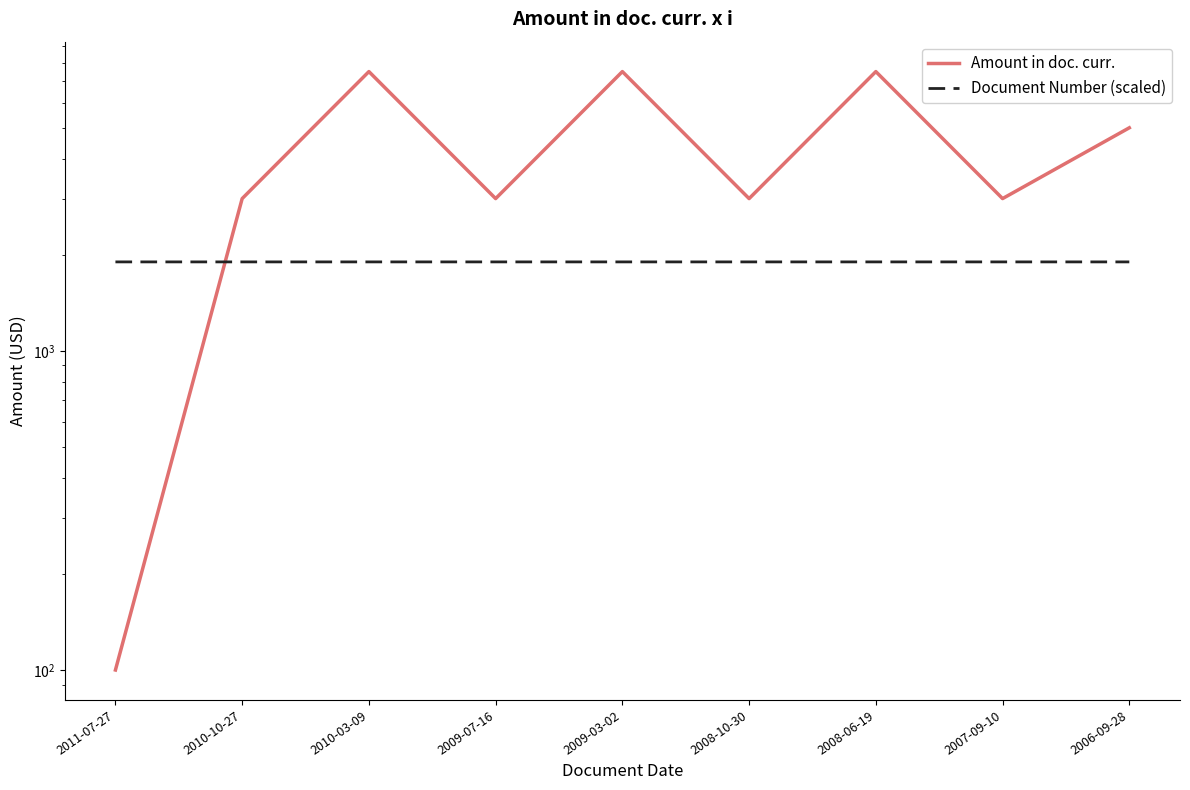

Is the value of Amount in doc. curr. at 2009-03-02 greater than the value of Document Number (scaled) at 2010-03-09?

Yes